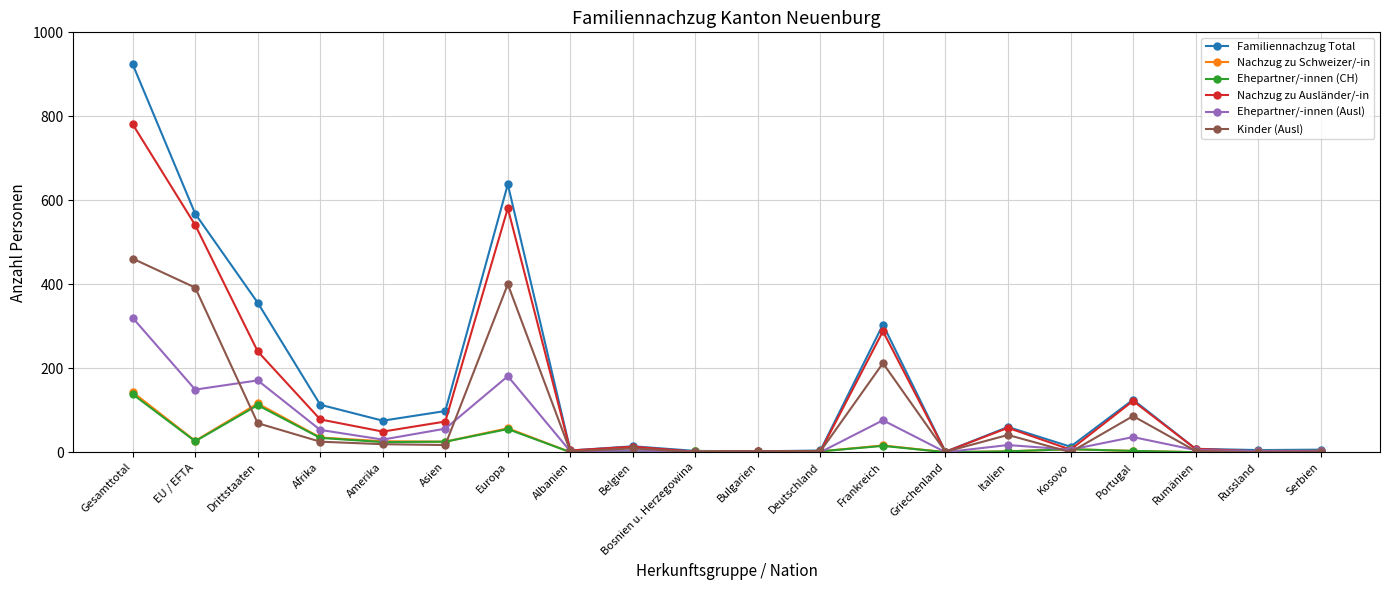

What is the label of the 3rd point from the left?

Drittstaaten